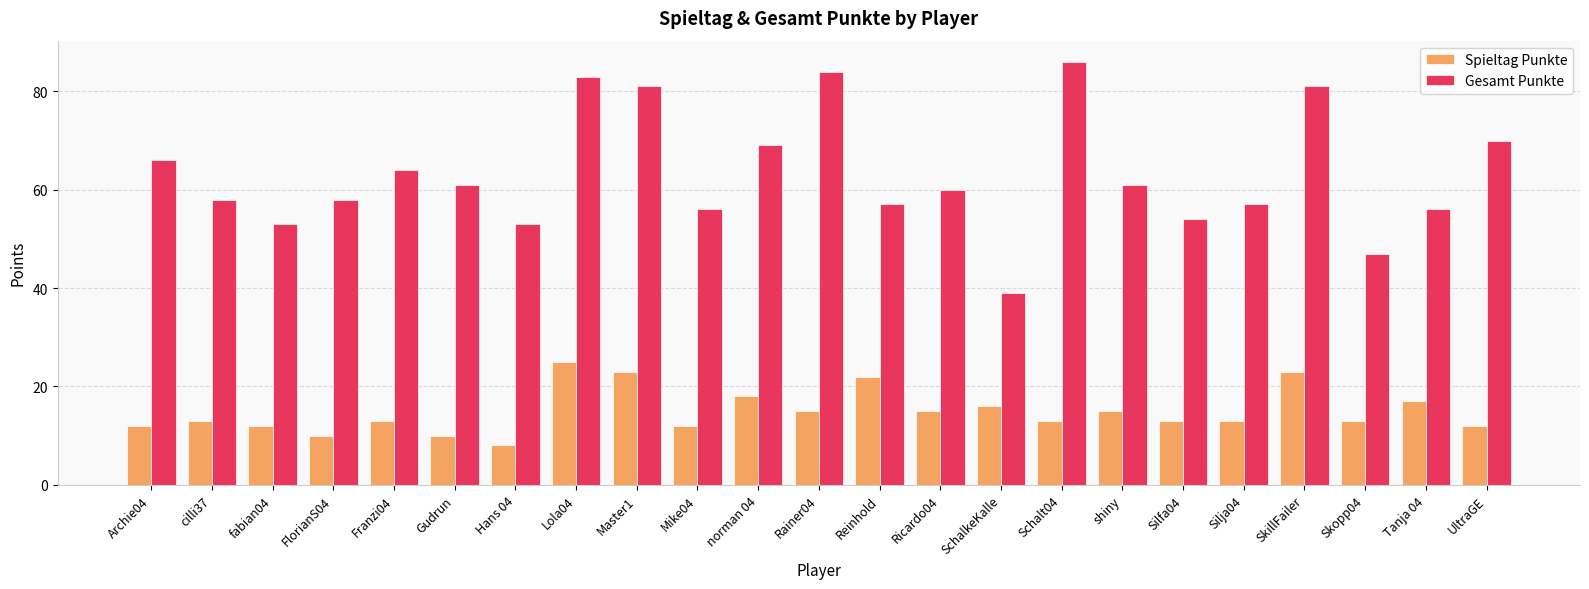

How many data points does each series have?

23